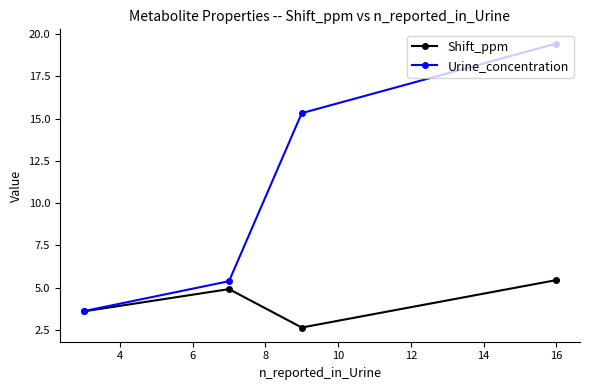

Is this an area chart (filled region under the line)?

No